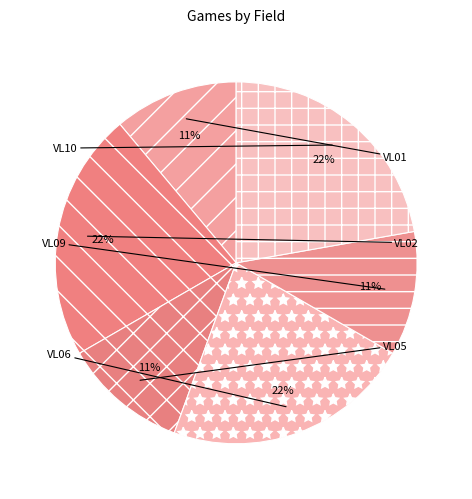

What percentage is the VL09 slice, to the nearest percent?

11%